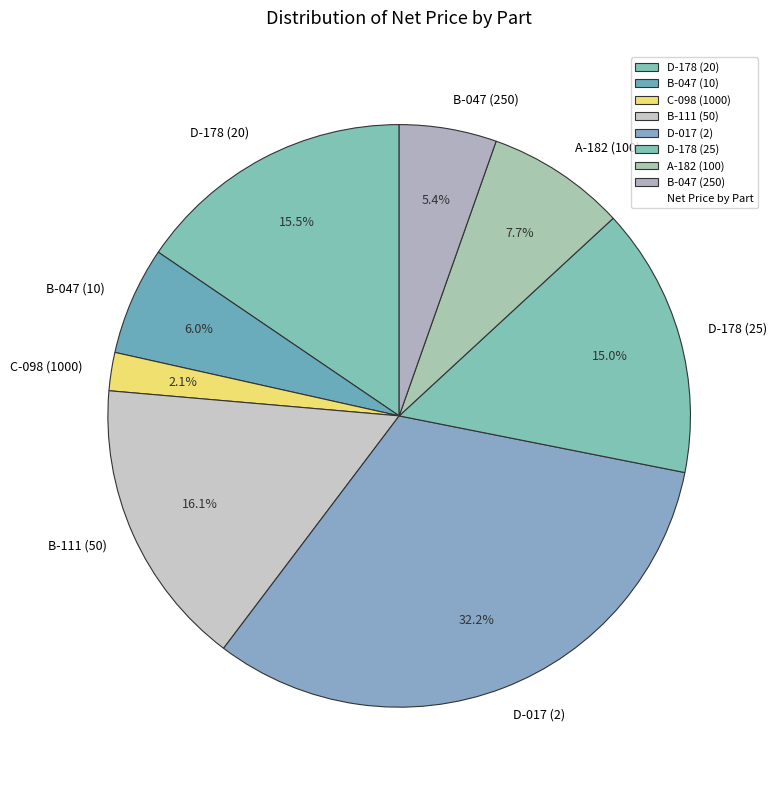

Between B-047 (10) and D-017 (2), which is larger?

D-017 (2)